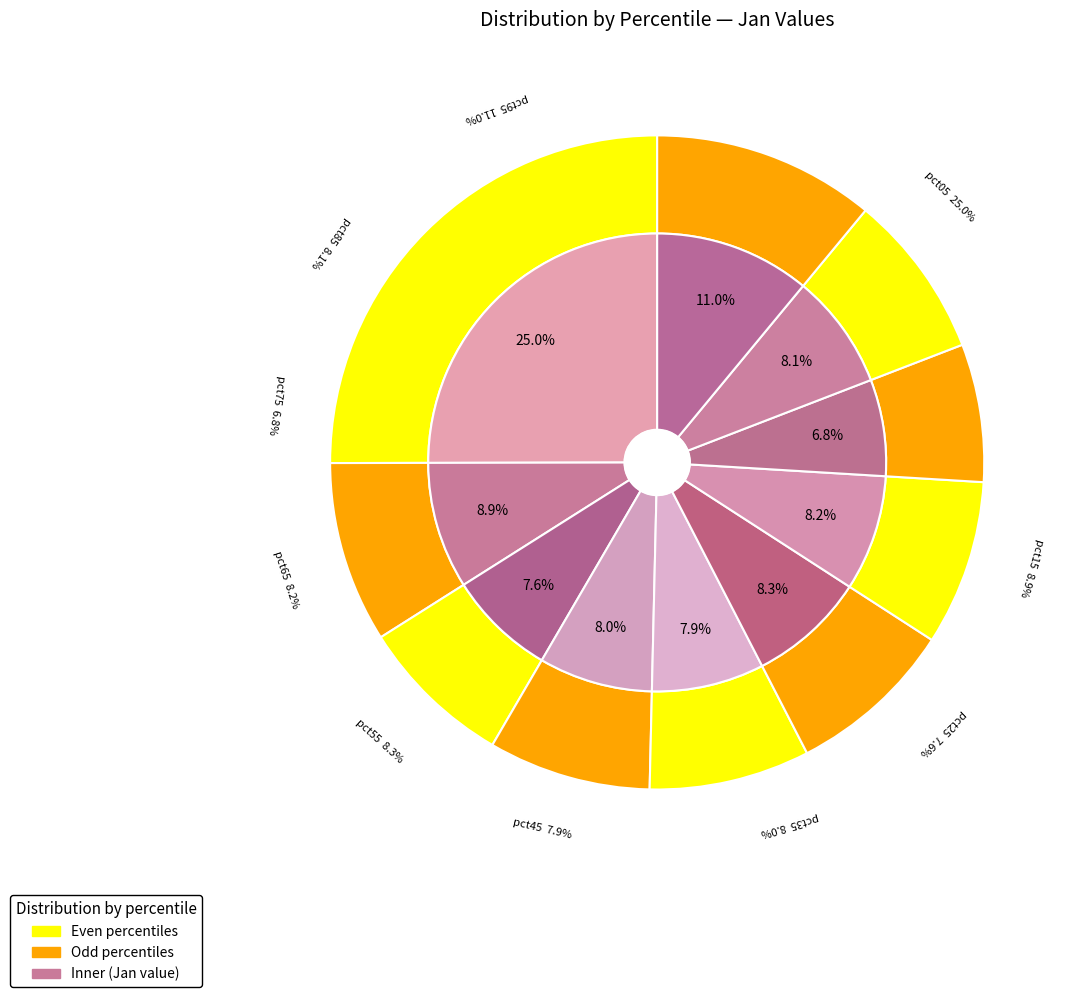

True or false: pct05 accounts for 18% of the total.

False